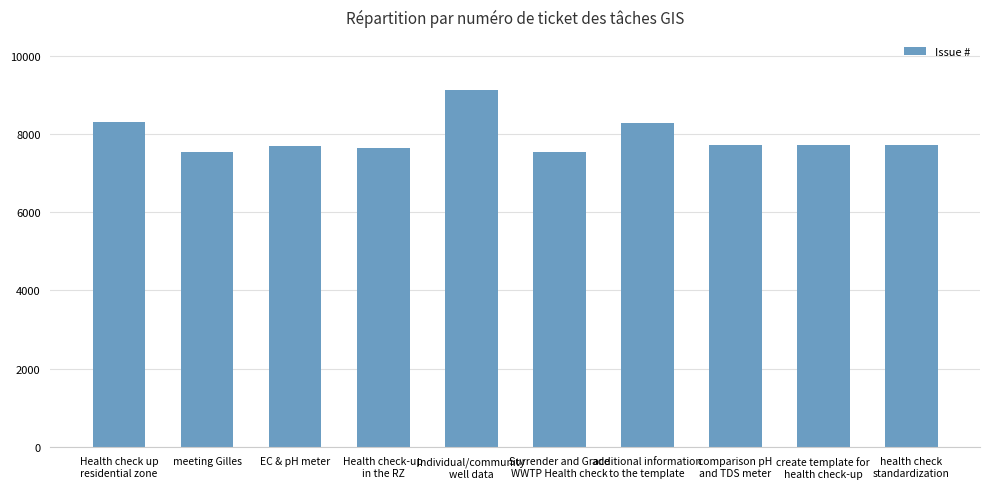

What is the average value?

7932